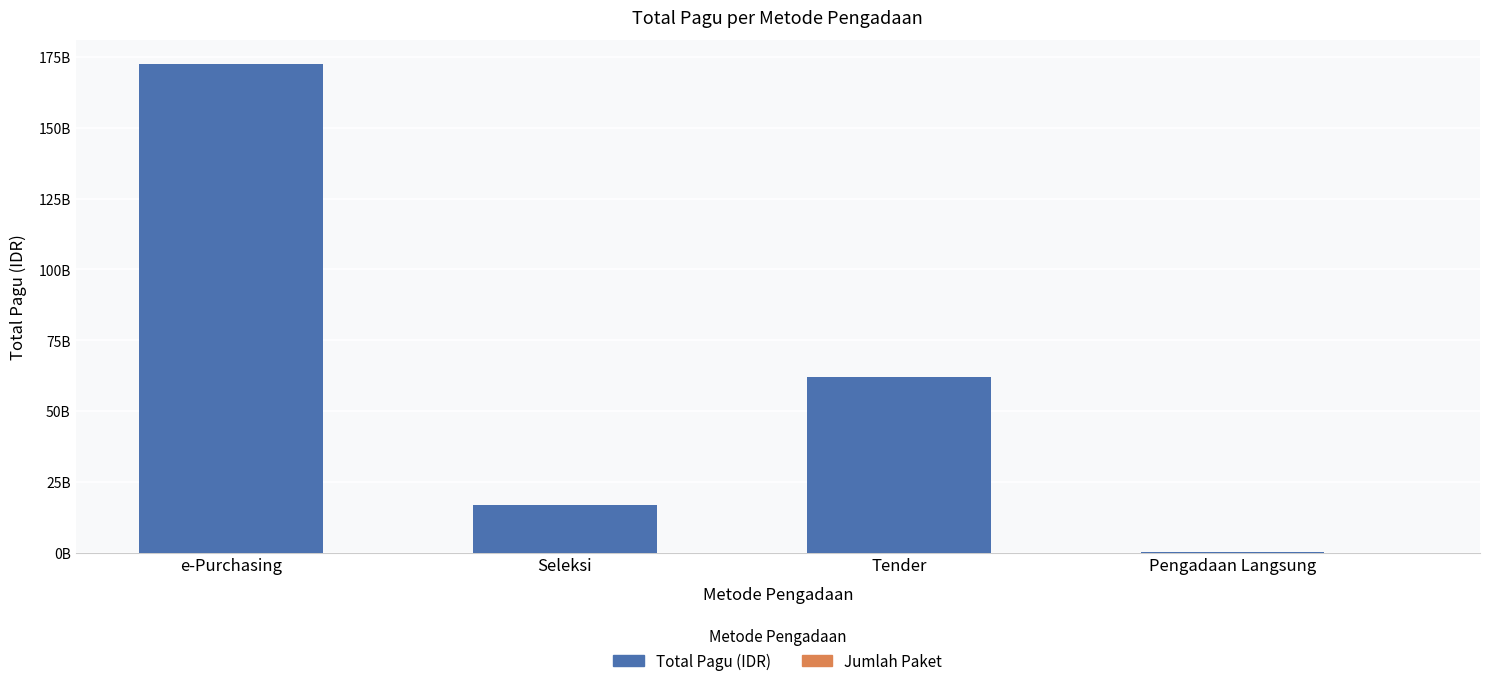

Are the bars horizontal?

No